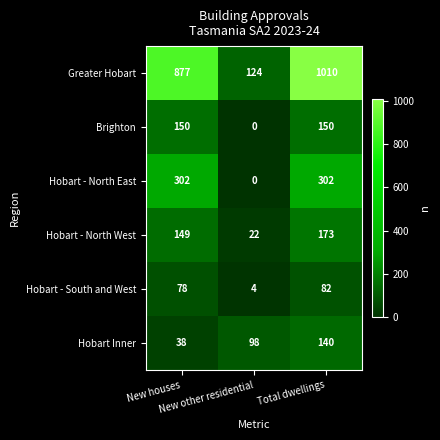

What is the total value across all series at New houses?

1594